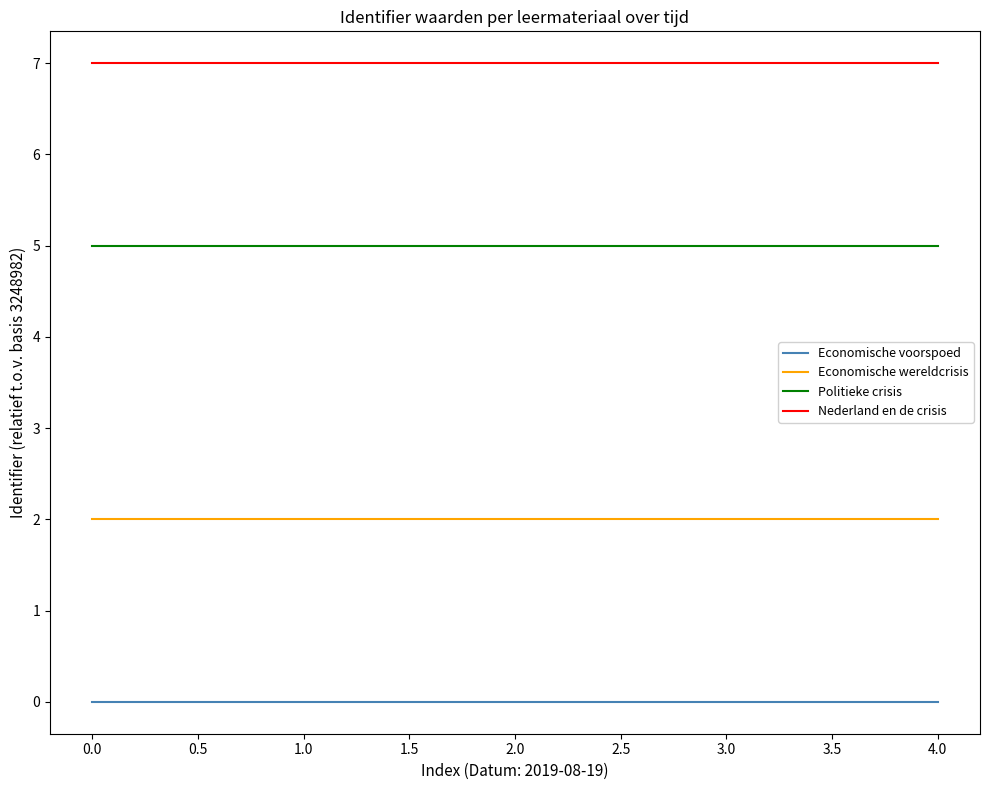

What is the total value across all series at 3.0?

14